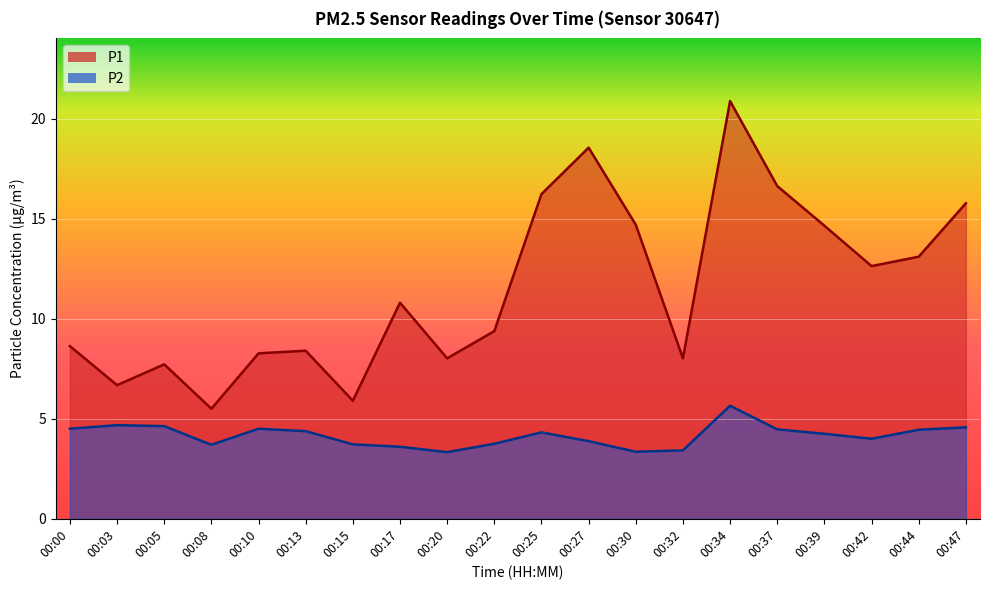

Which series changed the most between 00:13 and 00:32?

P2